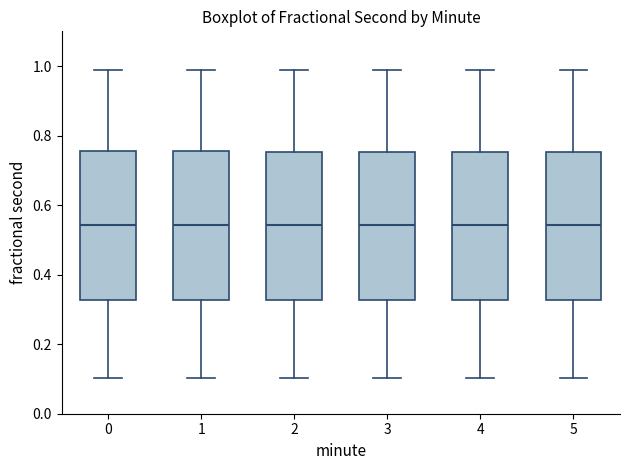

Where does the upper whisker of the box at x = 3 end on the y-axis? The values are not printed on the chart, so give them approximately, as read against the axis.

0.98